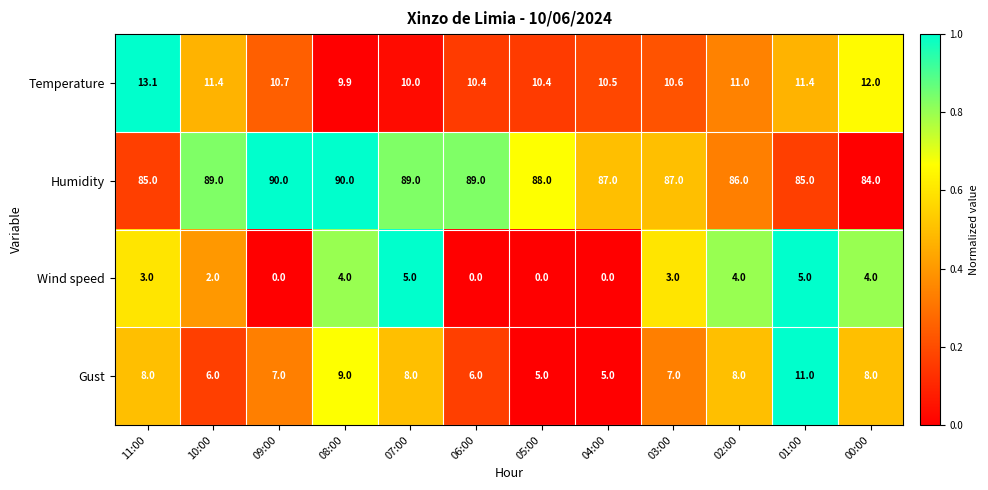

Count the Gust values in the range 6 to 8.

8